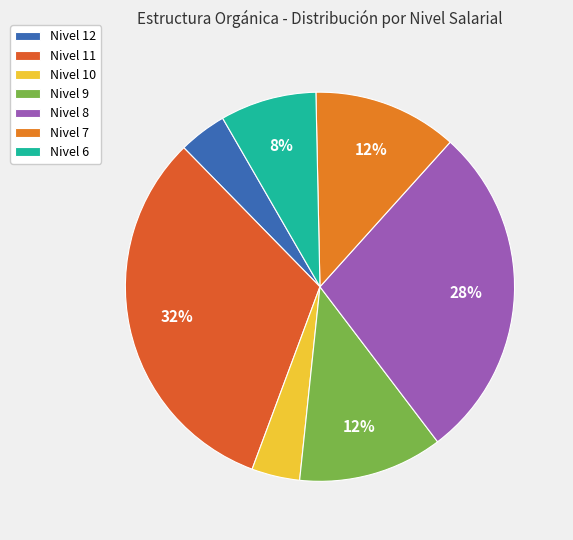

How many slices are in this pie chart?

7